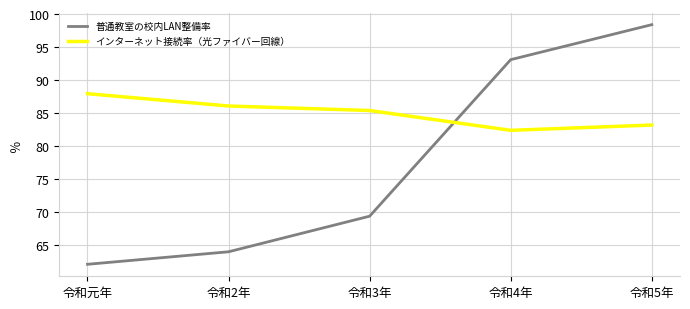

In インターネット接続率（光ファイバー回線）, how many points are lower than both neighbors (excluding endpoints)?

1